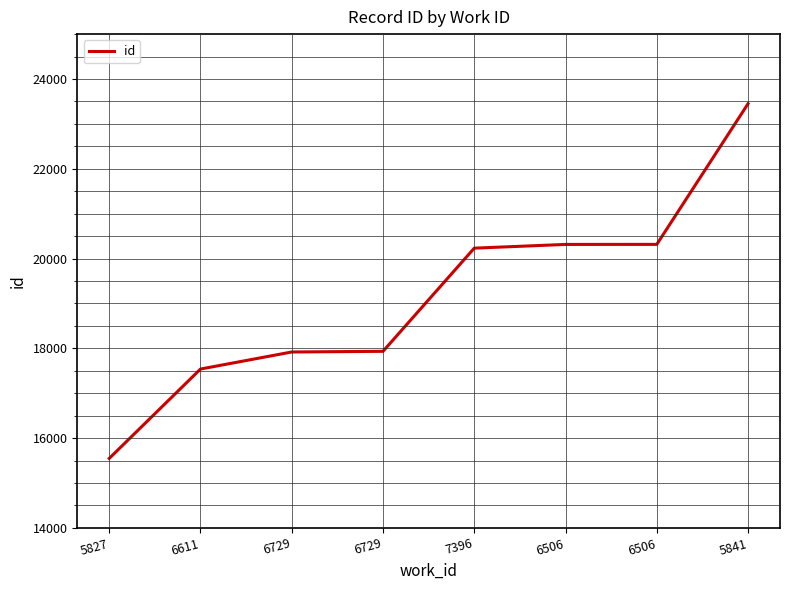

At which category does the chart reach its minimum across all series?

5827